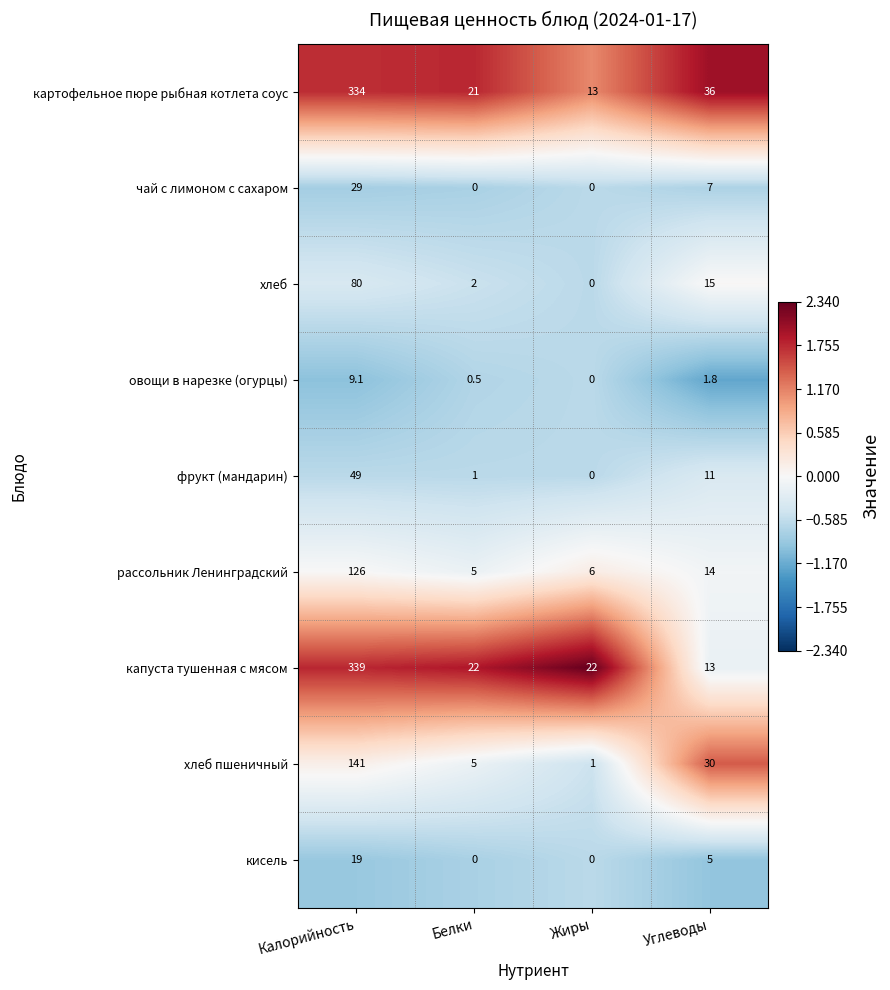

What is the difference between the highest and lowest values at Углеводы?

34.2